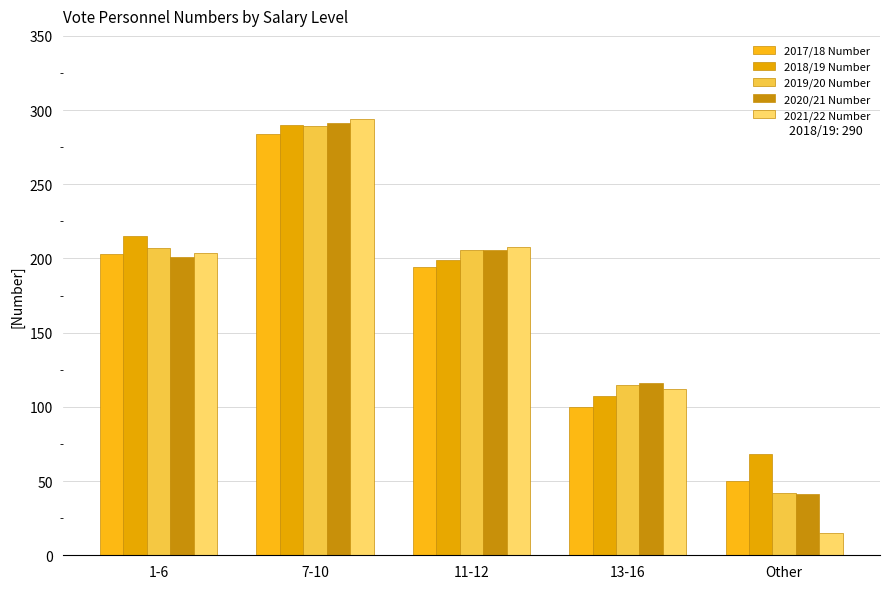

How many series are shown in this chart?

5